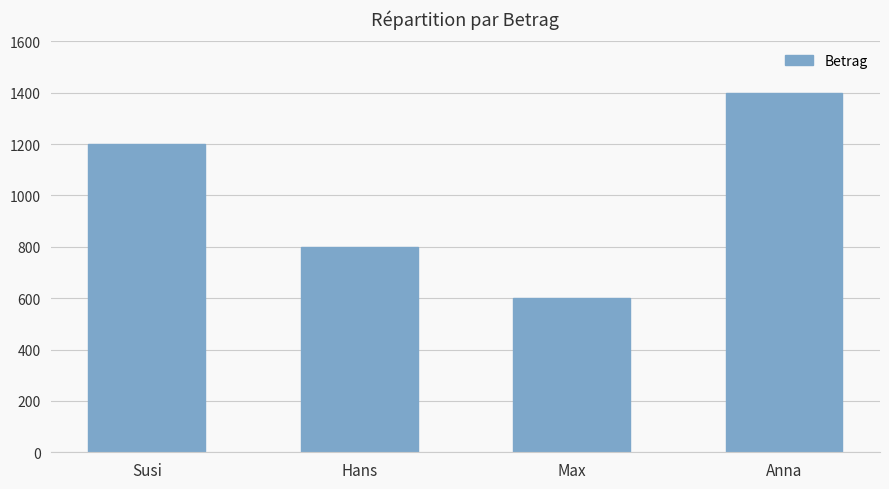

List the labels in order of value, smallest first.

Max, Hans, Susi, Anna